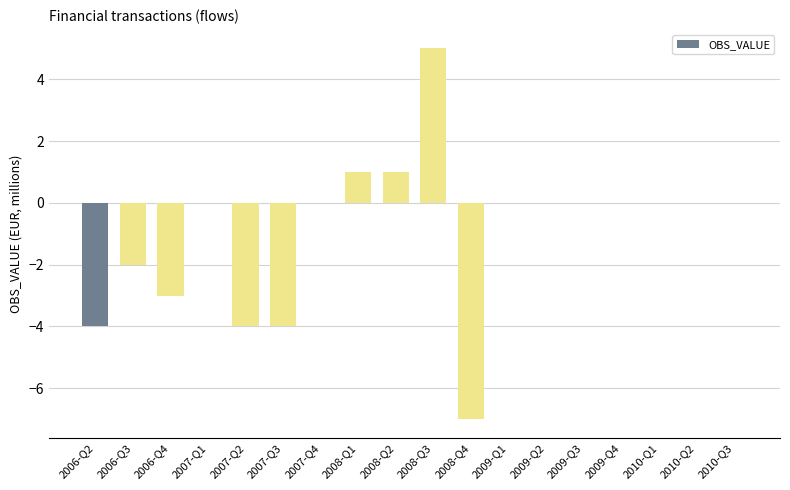

What is the greatest value displayed?

5